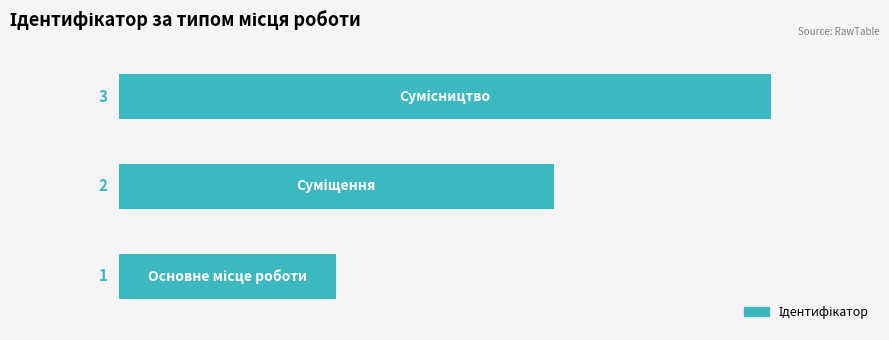

Count the values in the range 1 to 3.

3